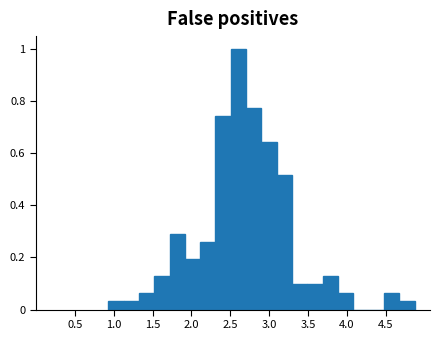

Around what value on the x-axis is the tallest bar? Give the approximate position of its centre, as read against the axis.

2.60